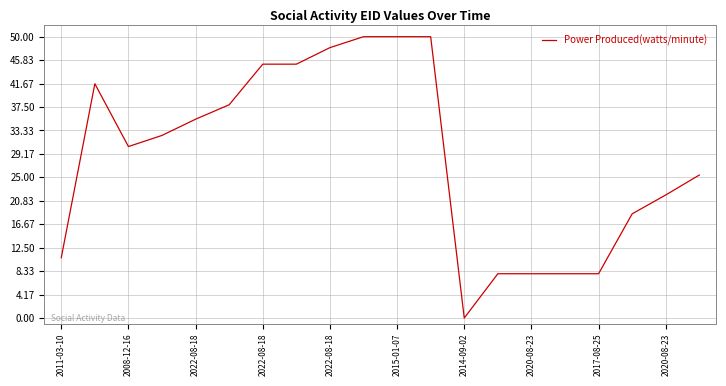

How many lines are shown in the chart?

1